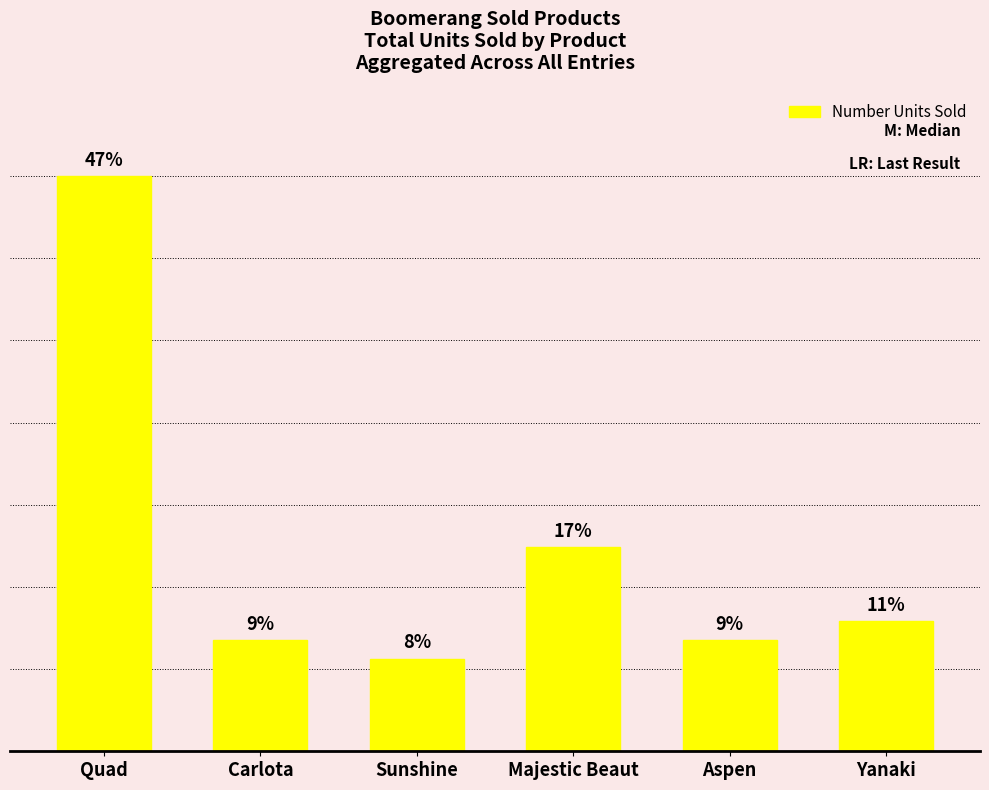

Reading right to left, transcribe all the data shown in this chart.

84	72	132	60	72	372